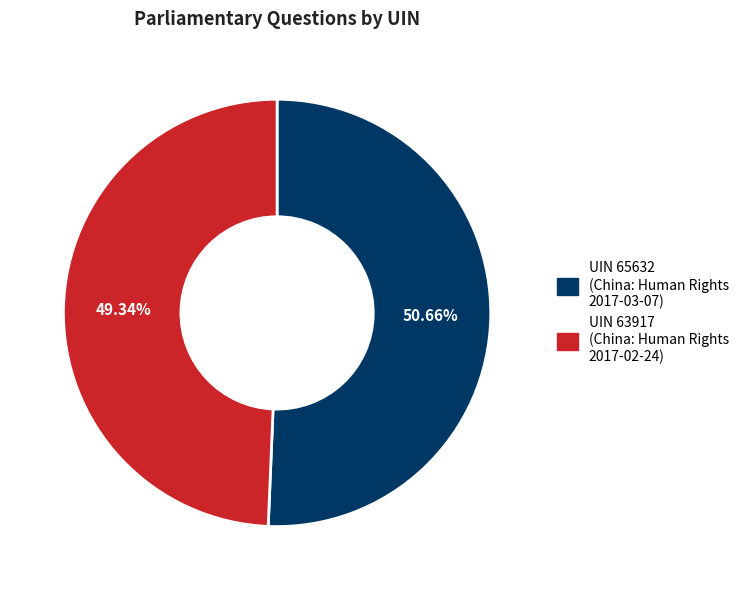

Which slice is the smallest?

UIN 63917 (China: Human Rights 2017-02-24)